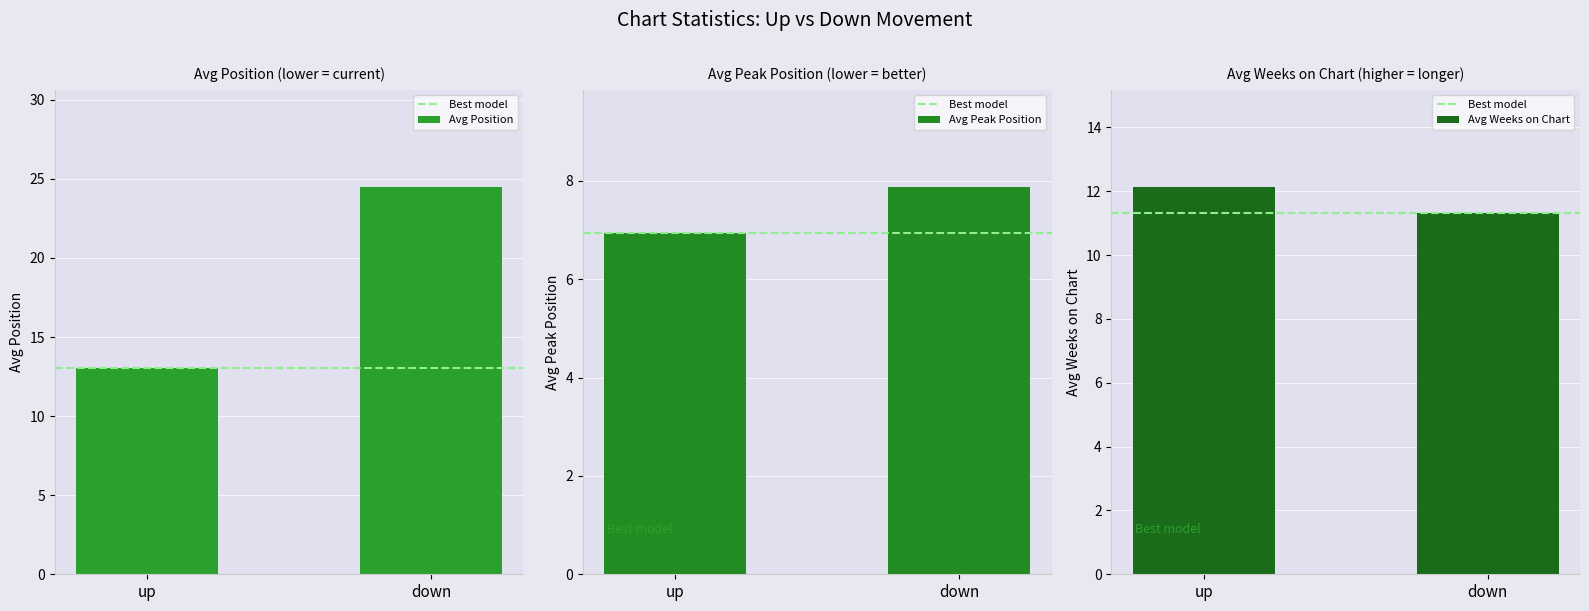

True or false: Avg Weeks on Chart has a value of 12.1 at up.

True